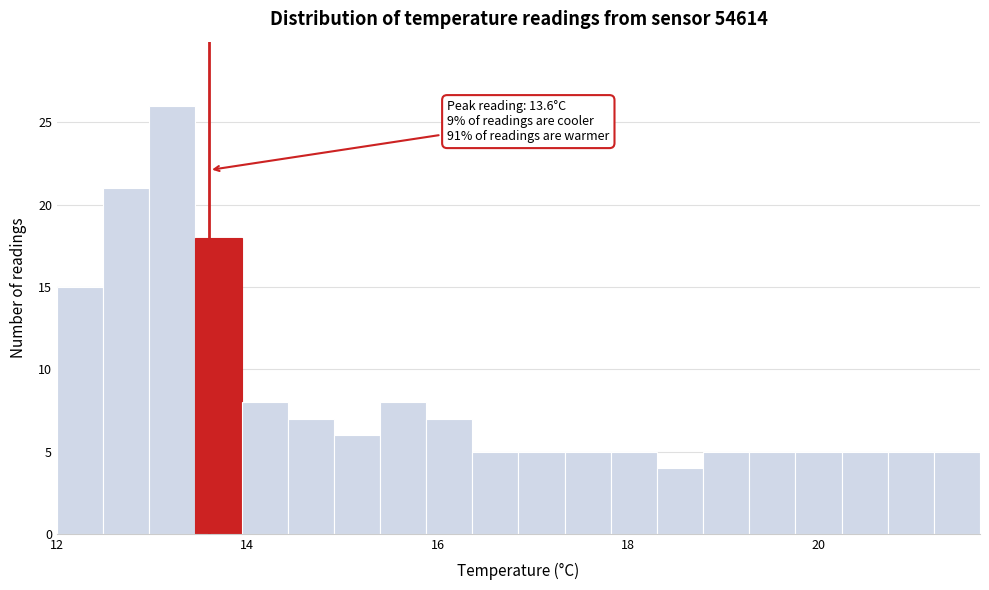

Around what value on the x-axis is the tallest bar? Give the approximate position of its centre, as read against the axis.

13.2